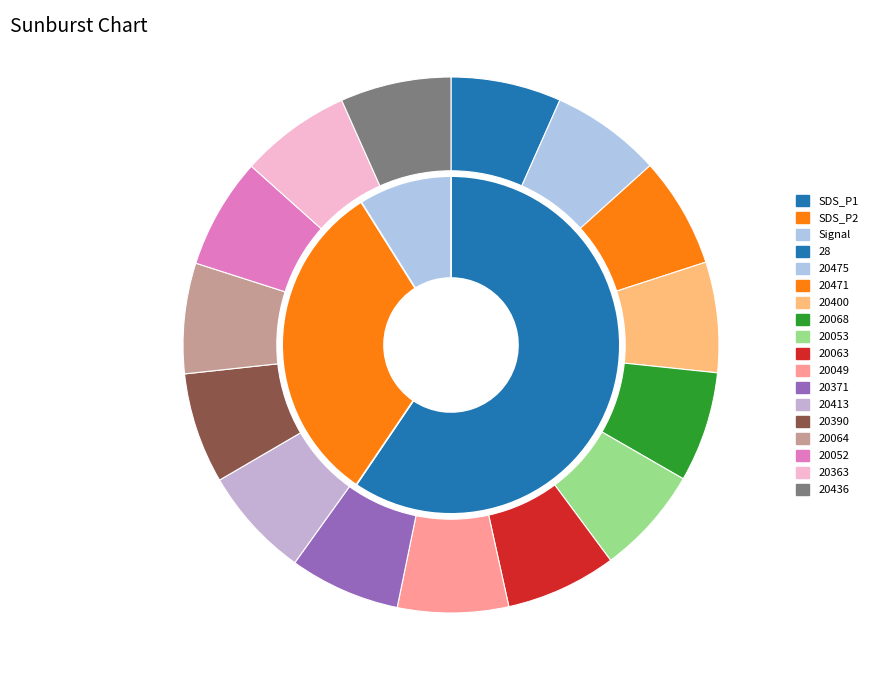

How many slices are in this pie chart?

15